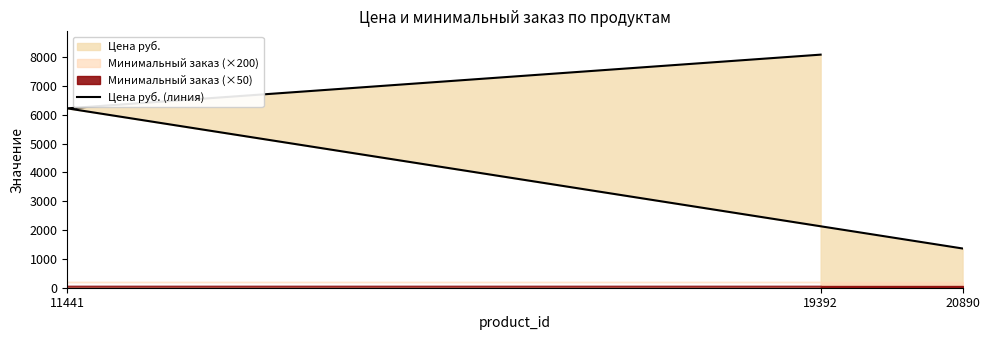

Which category has the lowest value across all series?

20890